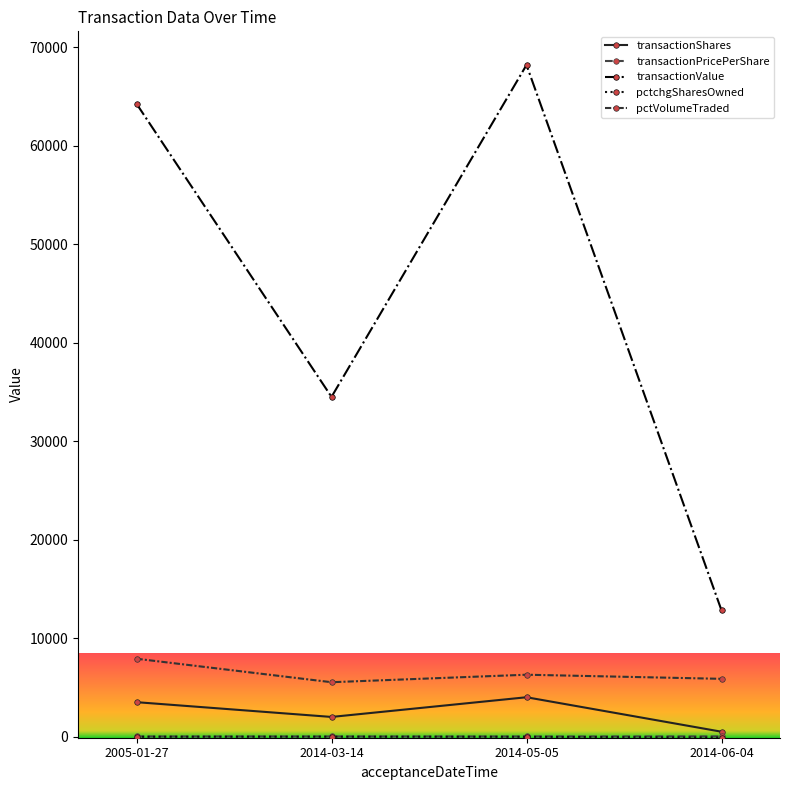

Reading left to right, list all the values displayed in this chart.

transactionShares: 2005-01-27=3500.0	2014-03-14=2000.0	2014-05-05=4000.0	2014-06-04=500.0
transactionPricePerShare: 2005-01-27=18.4	2014-03-14=17.2	2014-05-05=17.1	2014-06-04=25.6
transactionValue: 2005-01-27=64262.0	2014-03-14=34499.0	2014-05-05=68201.0	2014-06-04=12825.0
pctchgSharesOwned: 2005-01-27=-15.0	2014-03-14=-9.0	2014-05-05=-19.0	2014-06-04=-100.0
pctVolumeTraded: 2005-01-27=7911.0	2014-03-14=5526.0	2014-05-05=6287.0	2014-06-04=5870.0